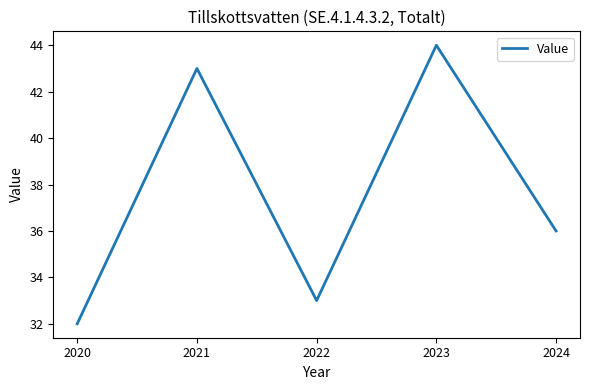

What is the maximum value shown in the chart?

44